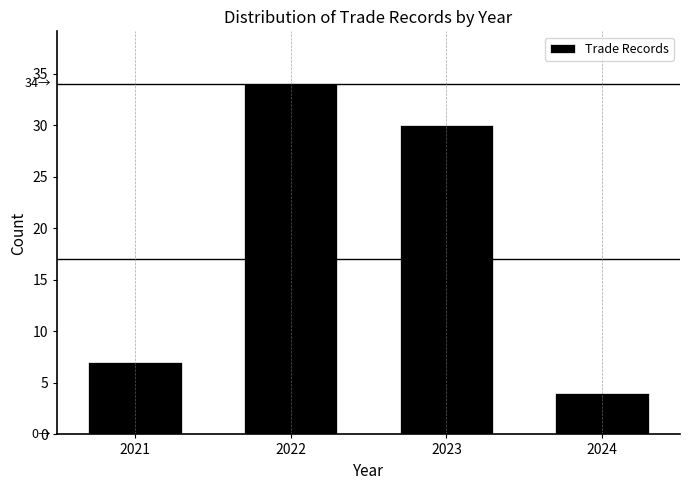

Reading right to left, transcribe all the data shown in this chart.

4	30	34	7